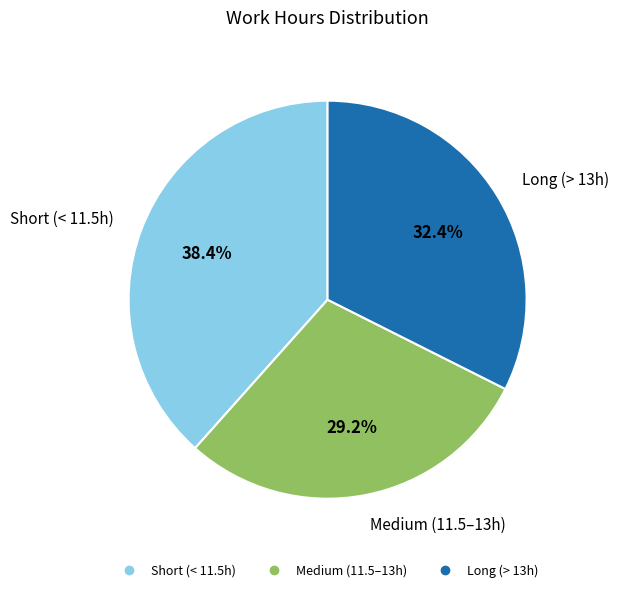

Is there any slice that represents more than half of the pie?

No